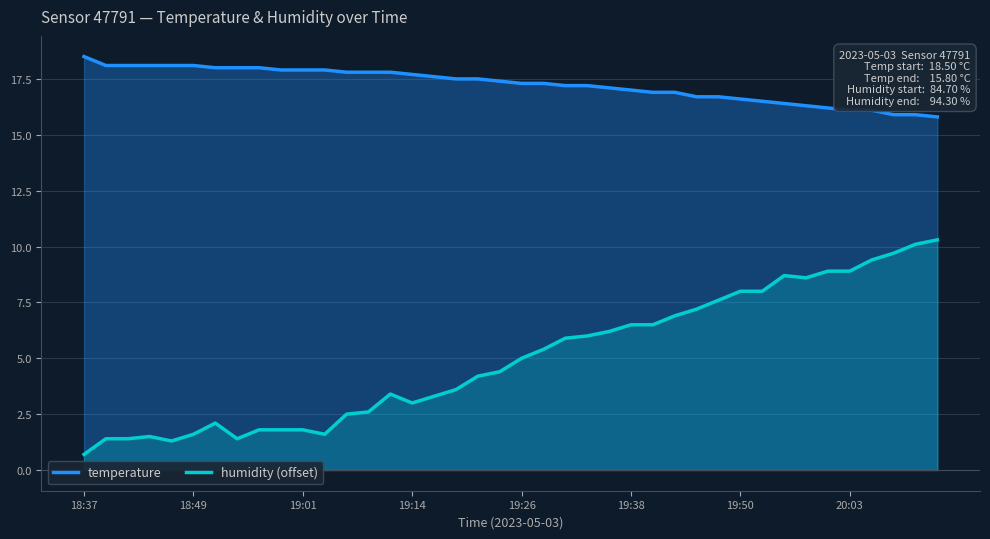

In humidity (offset), how many points are higher than both neighbors (excluding endpoints)?

4